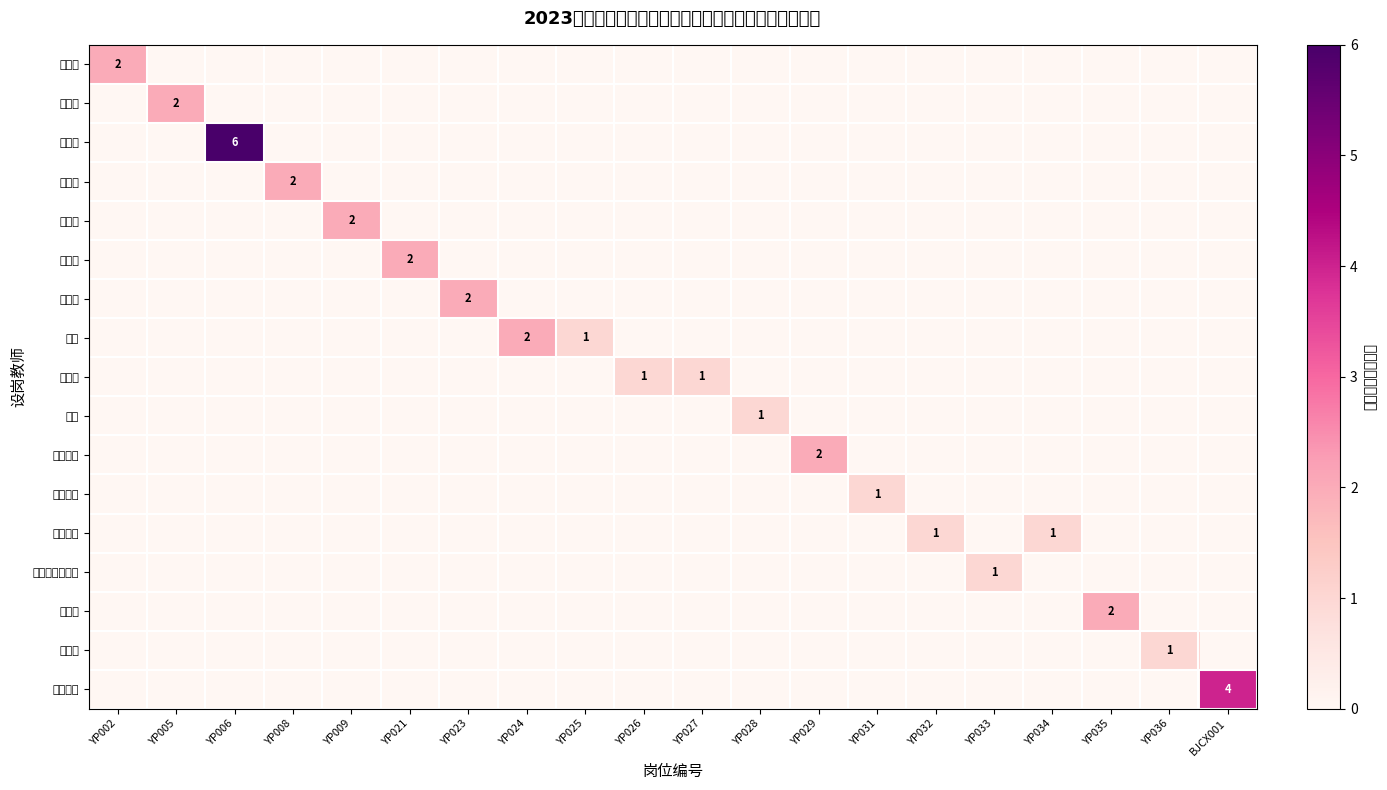

The 刘明明 series shows 2 at YP023. True or false?

True